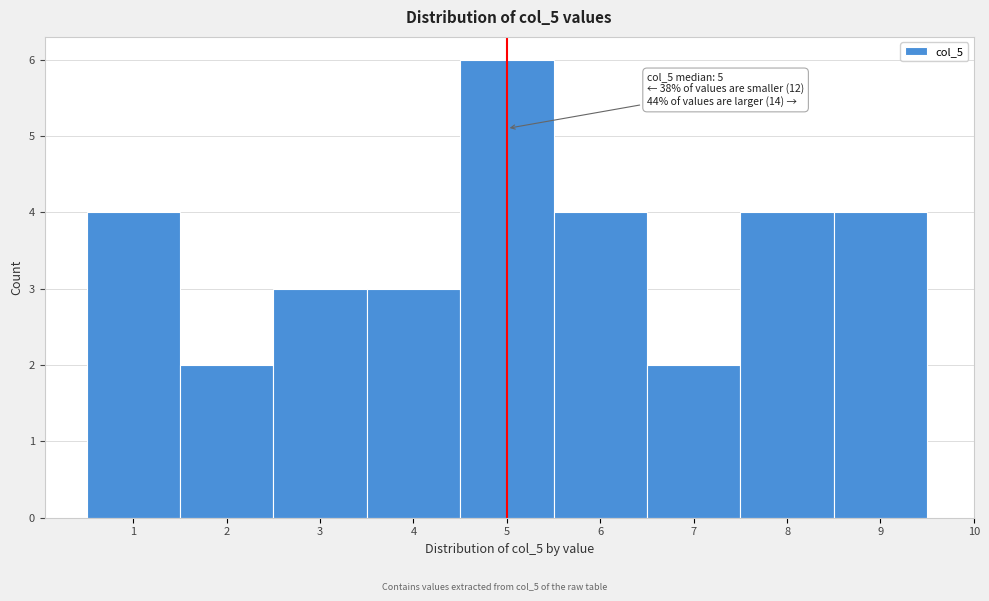

Which range on the x-axis has the tallest bar?

4.5 to 5.5